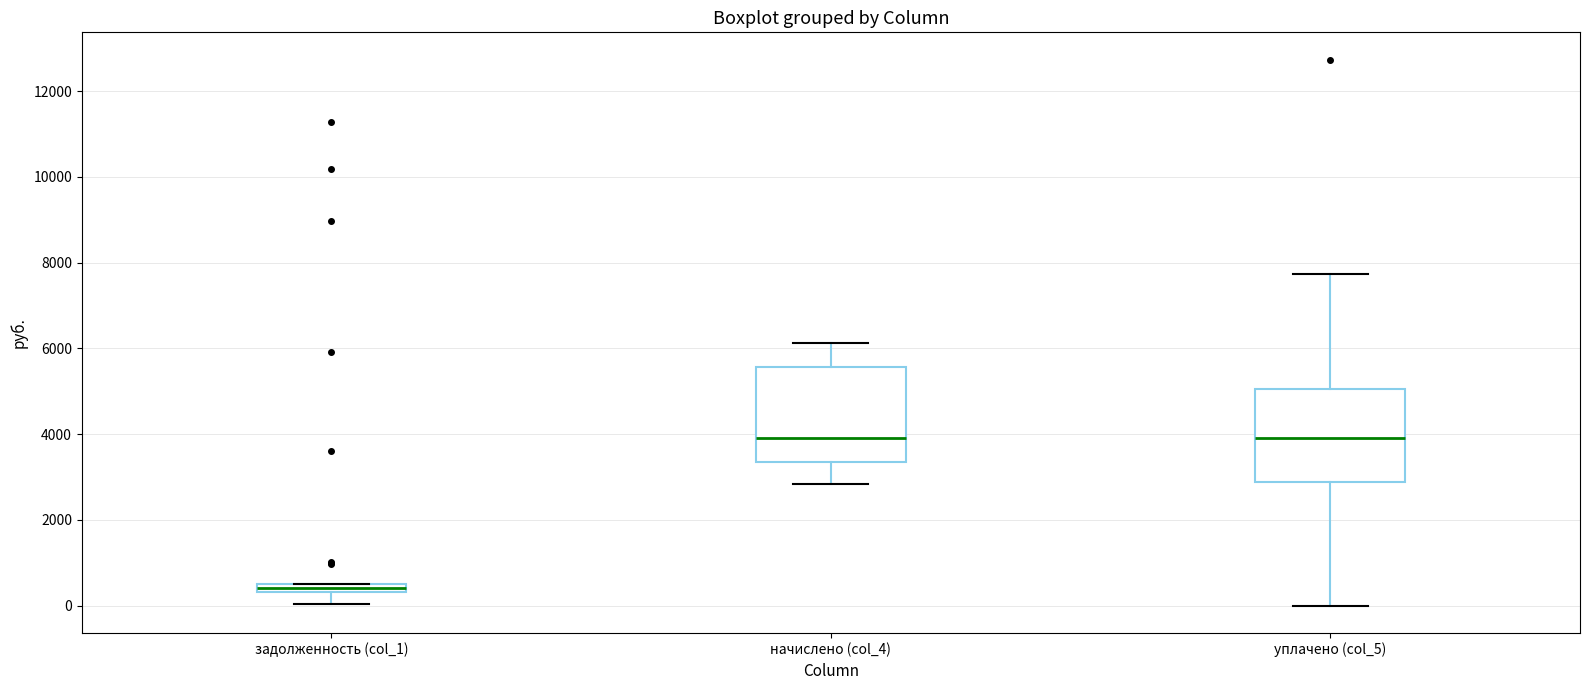

Where is the upper edge of the box for уплачено (col_5) on the y-axis? The values are not printed on the chart, so give them approximately, as read against the axis.

5000